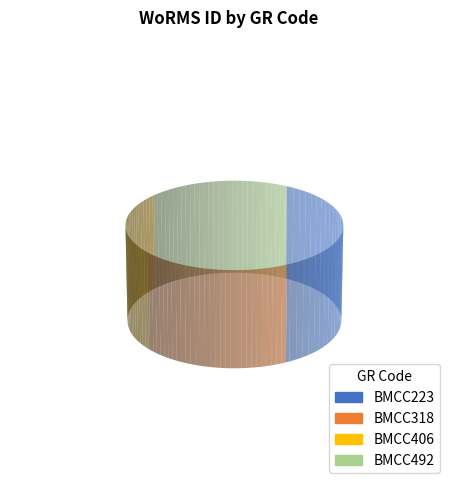

Count the number of slices in the pie.

4